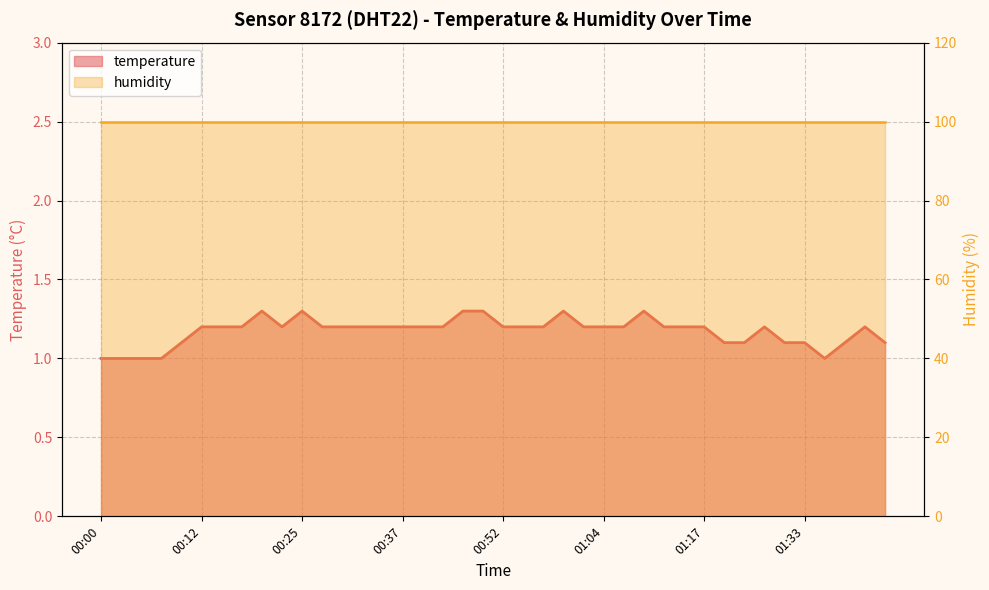

What is the label of the 11th point from the right?

01:15